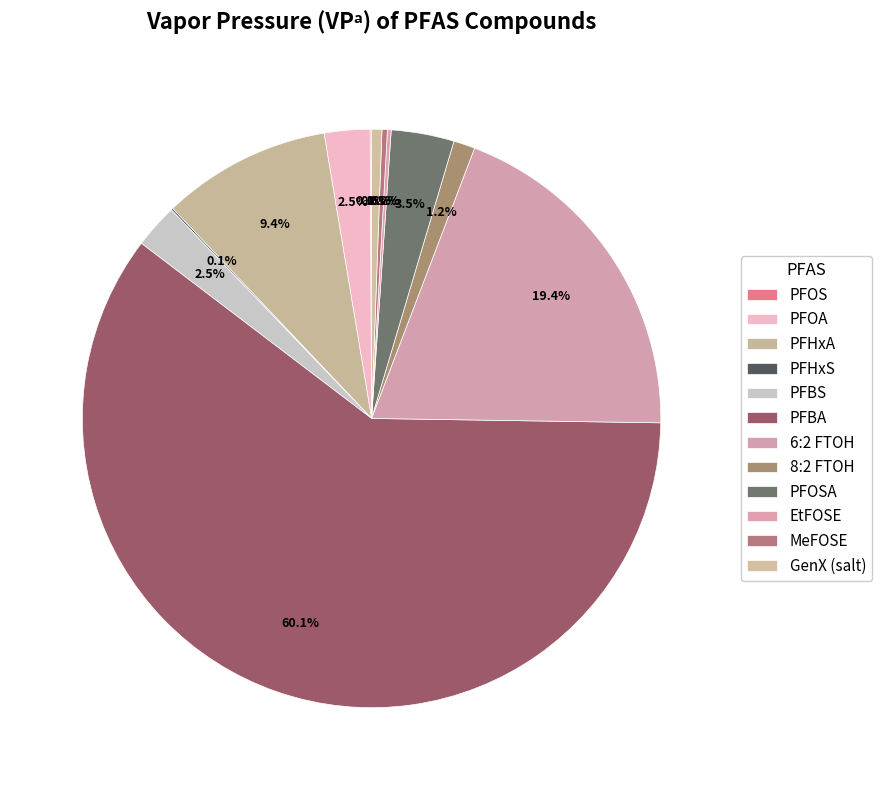

How many segments does this pie chart have?

12